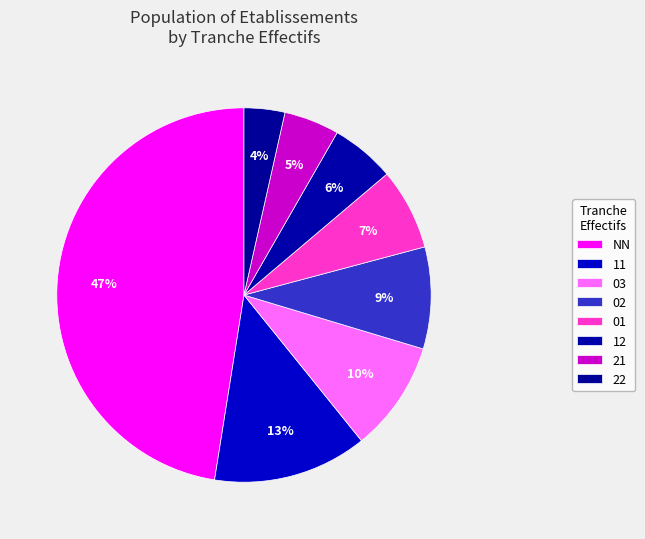

How many slices are in this pie chart?

8